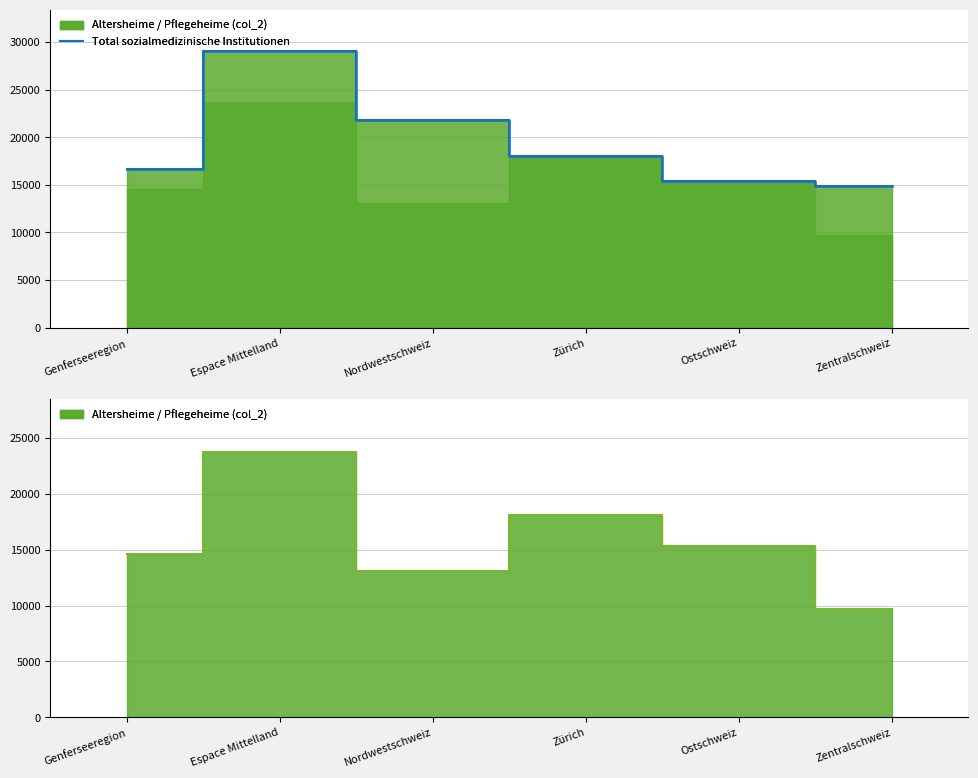

At which category does the chart reach its minimum across all series?

Zentralschweiz